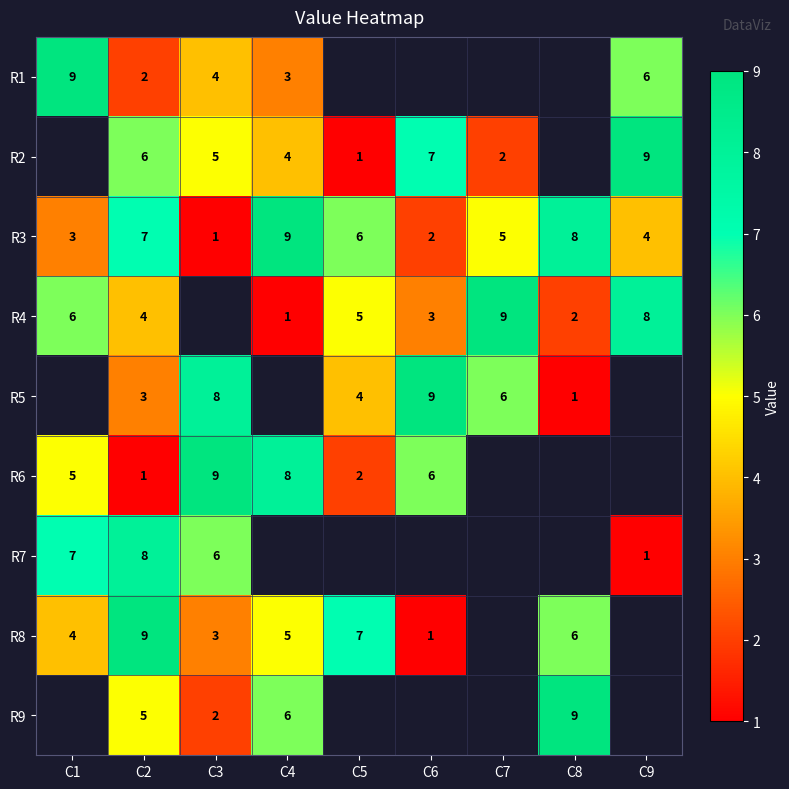

Count the R3 values in the range 3 to 7.

5